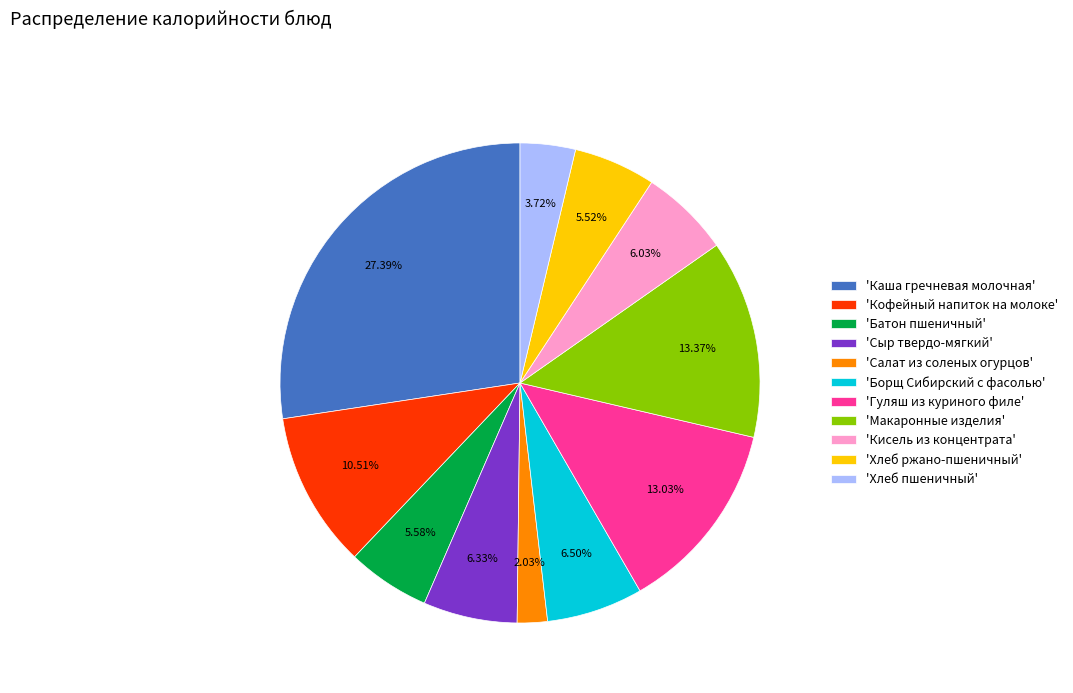

Does any single category account for the majority?

No